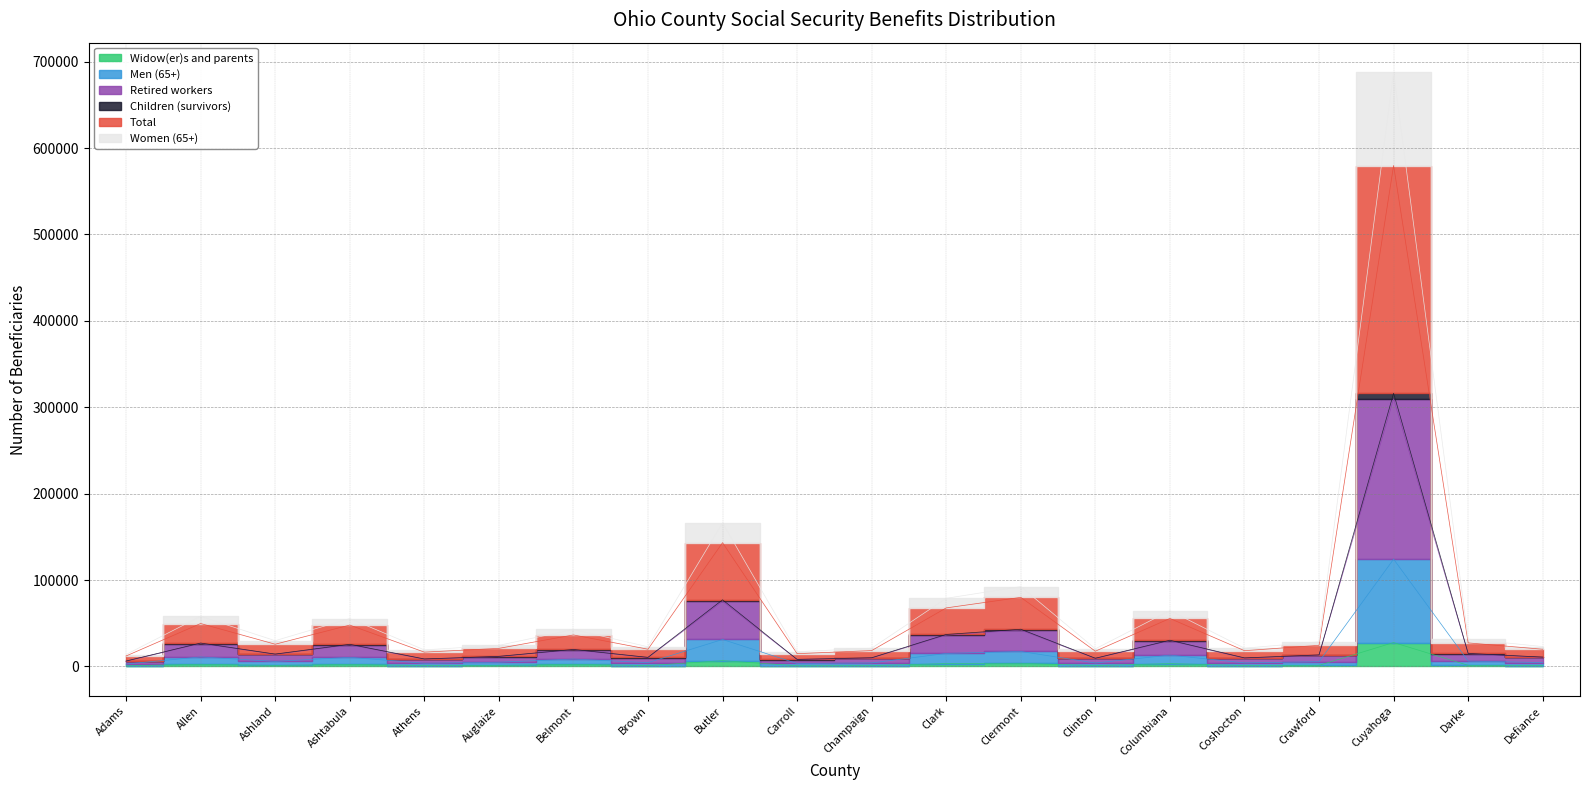

True or false: Men (65+) and Total cross at least once.

False